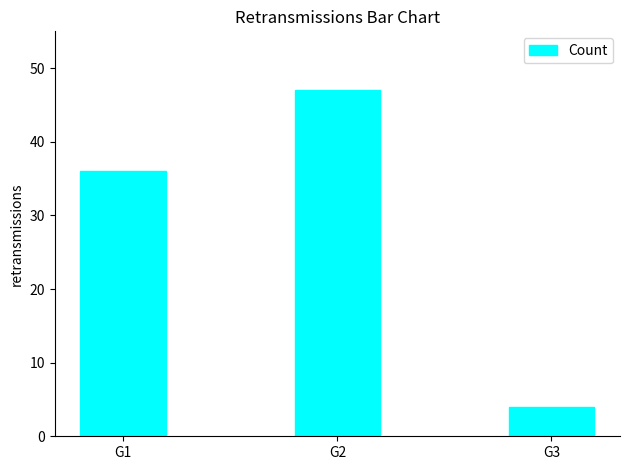

Count the number of categories in the chart.

3